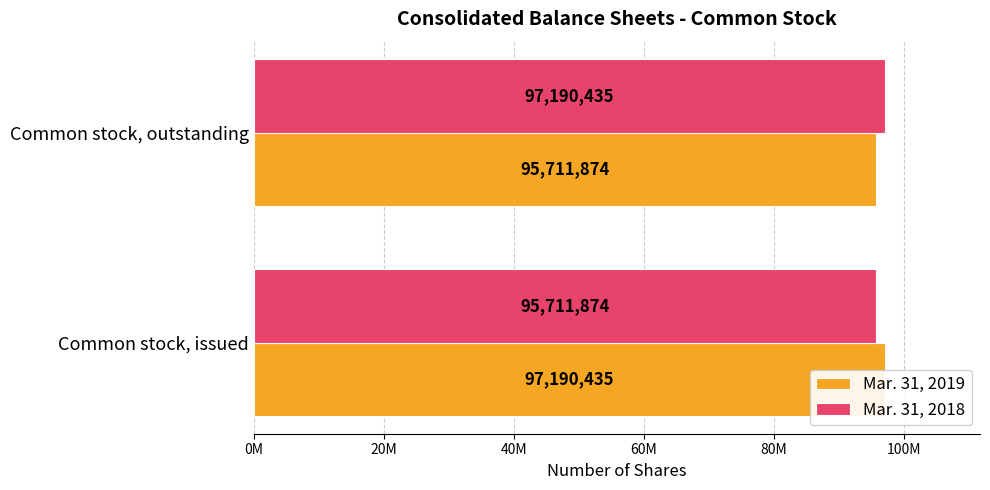

What is the spread (max minus min) of values at Common stock, outstanding?

1478561